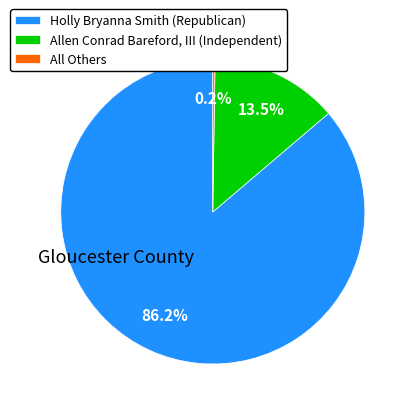

Between Holly Bryanna Smith (Republican) and Allen Conrad Bareford, III (Independent), which is larger?

Holly Bryanna Smith (Republican)